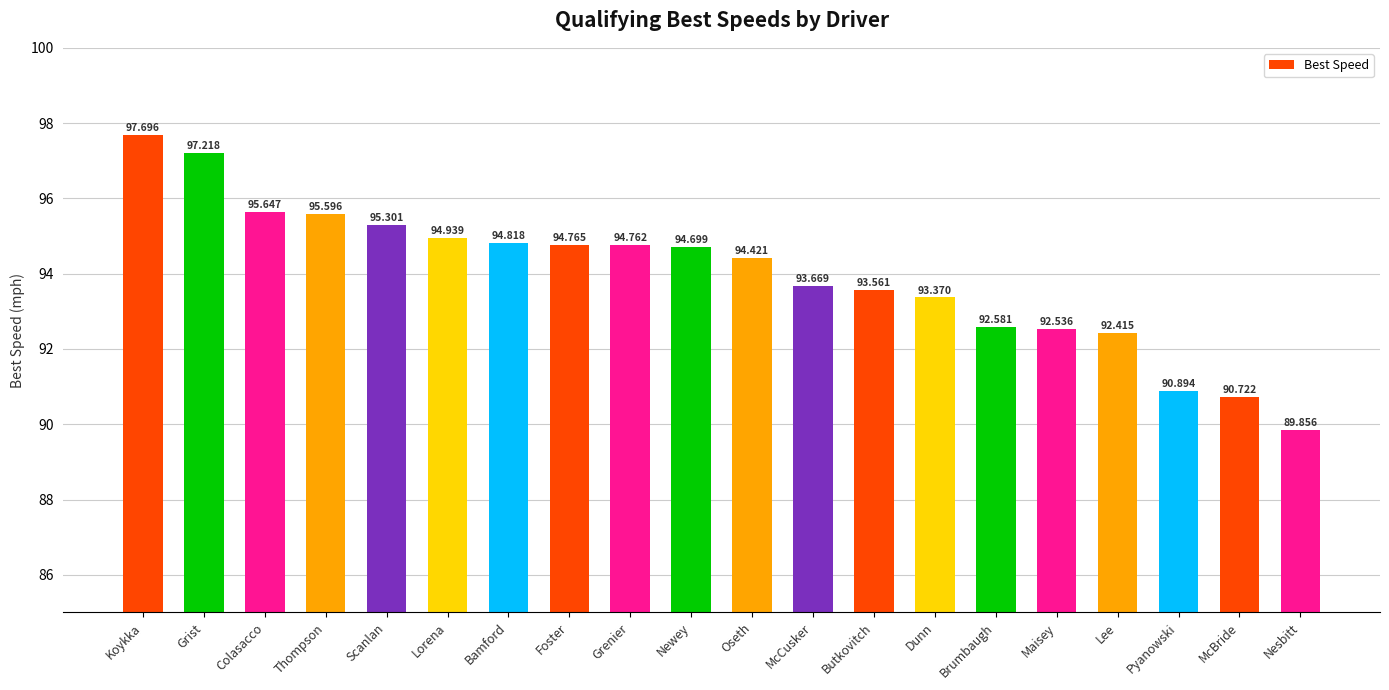

What is the smallest value displayed?

89.9